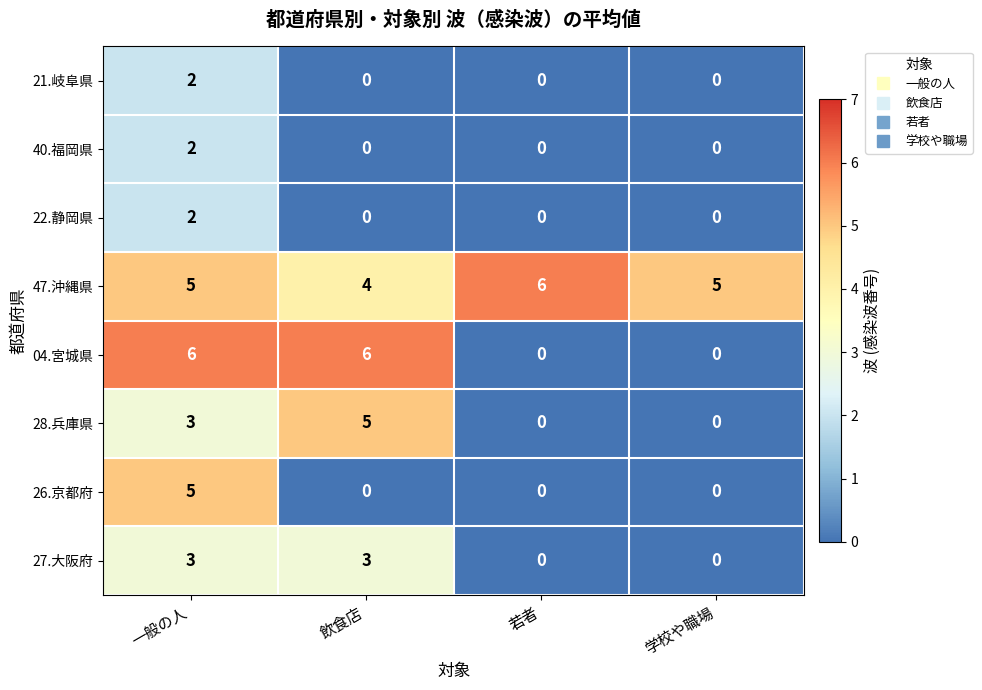

What is the highest value of the 28.兵庫県 series?

5